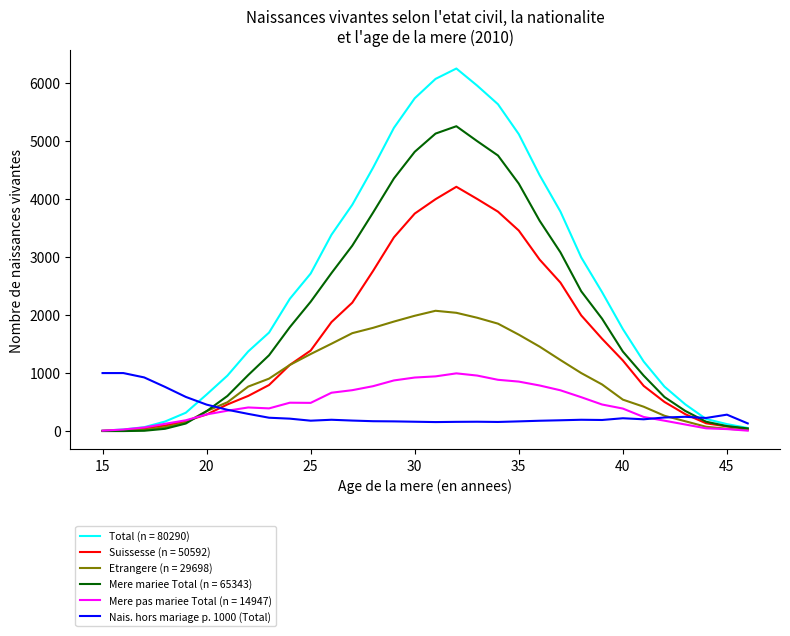

Which series has the largest total across all categories?

Total (n = 80290)